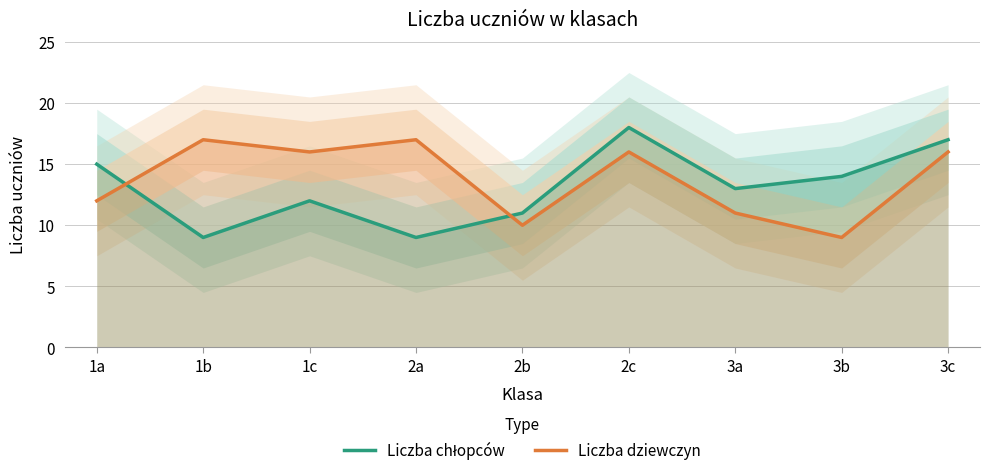

The Liczba dziewczyn series shows 16 at 3c. True or false?

True